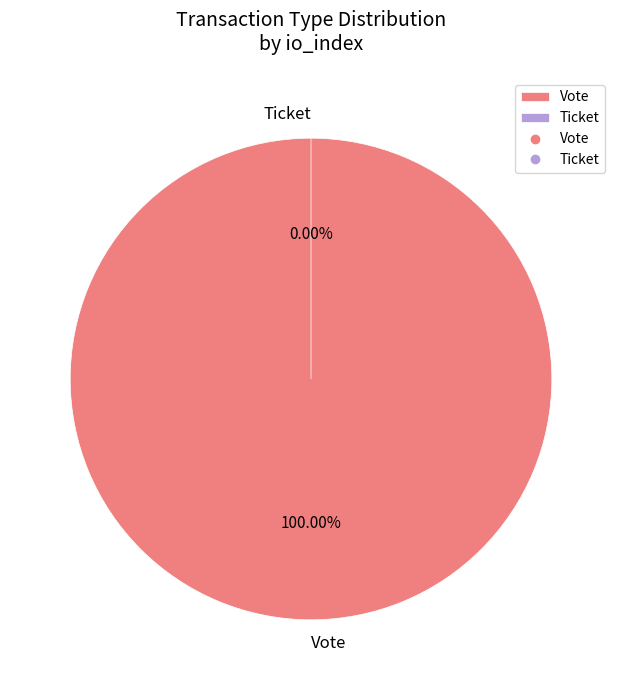

What percentage is the Vote (io_index=1) slice, to the nearest percent?

100%